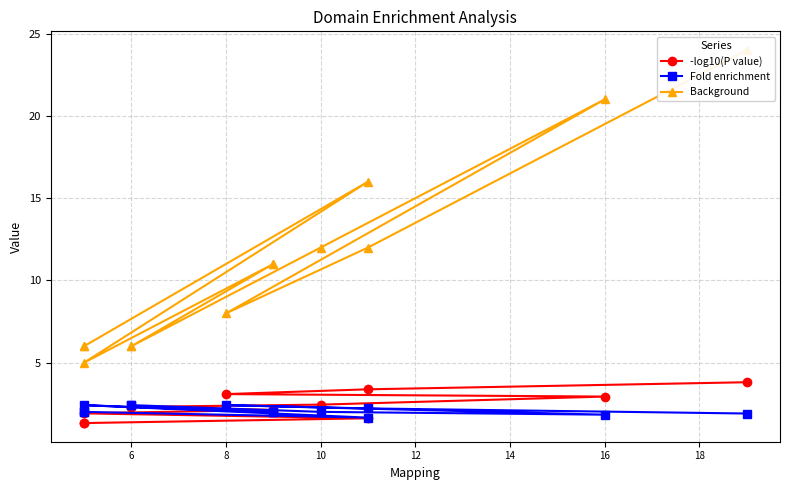

What is the lowest value of the Background series?

5.0